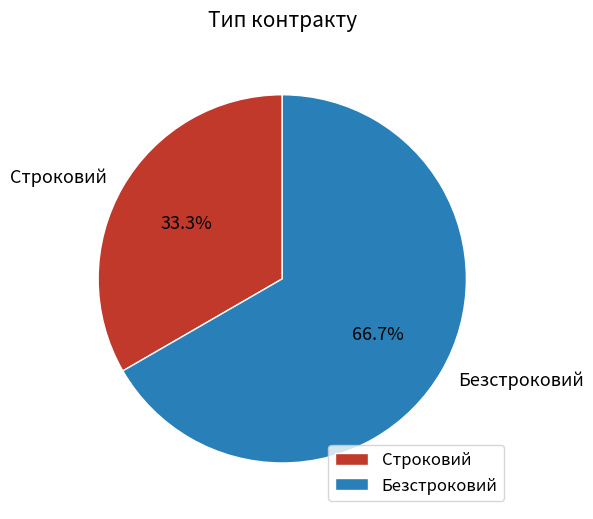

Does any single category account for the majority?

Yes